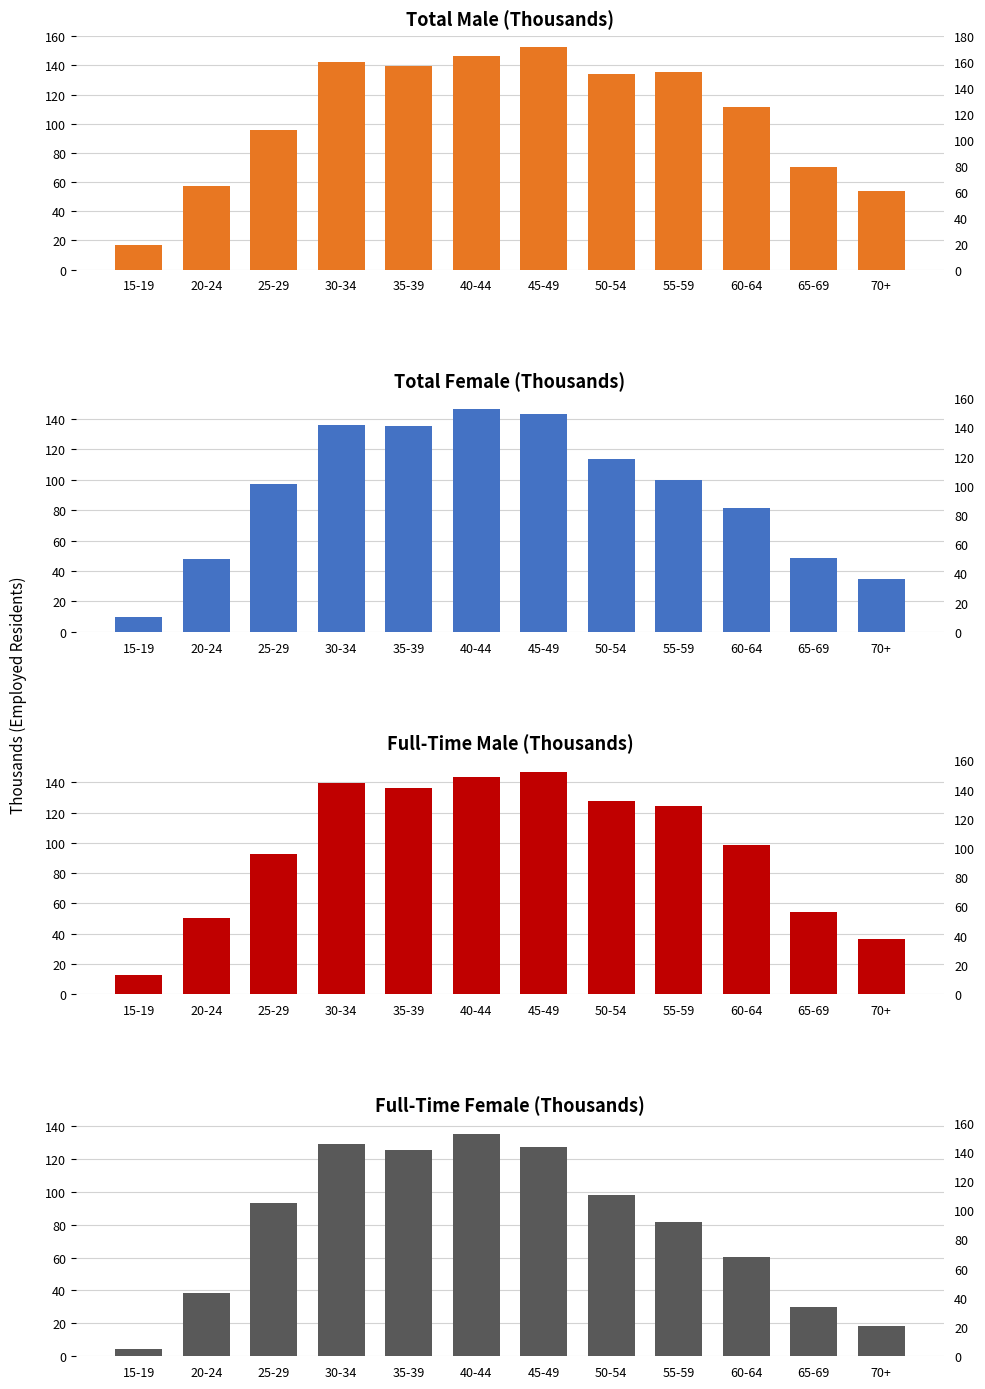

How many data points in Full-Time Female are less than 93?

6